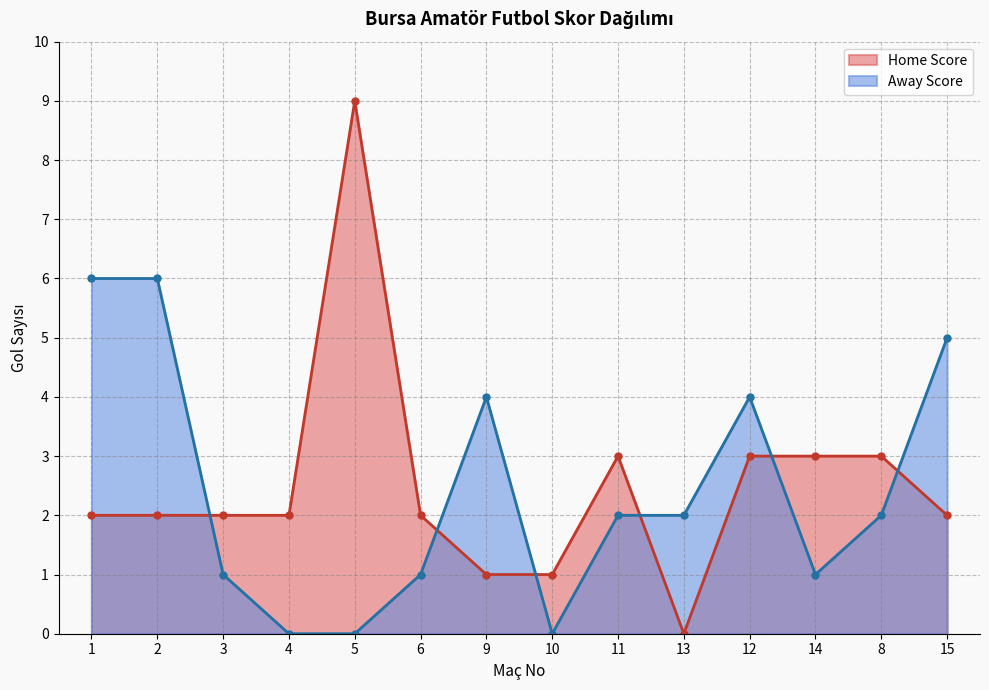

At which category does the chart reach its peak across all series?

5